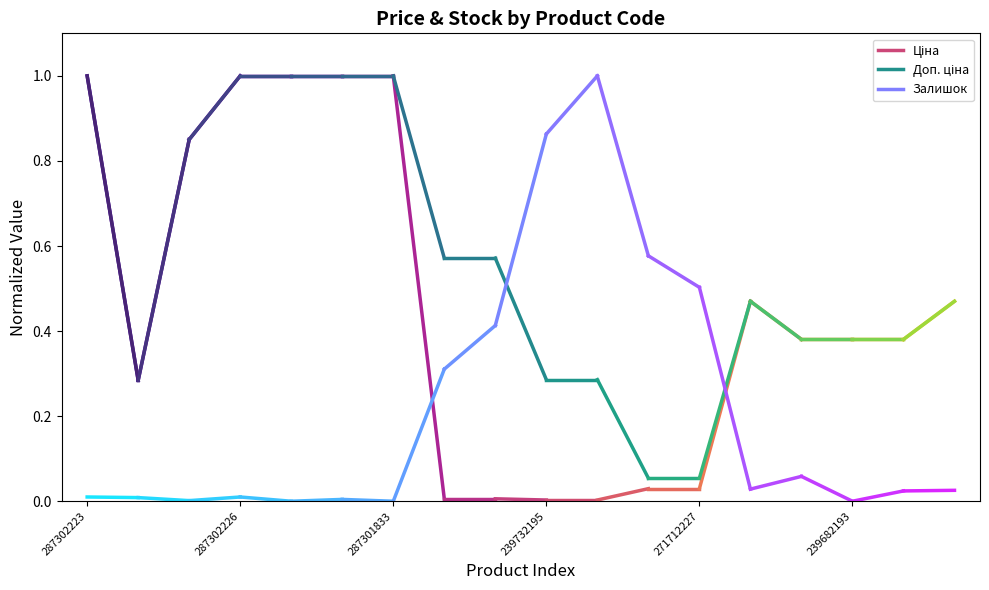

Is it true that Ціна equals 0.1 at 287302226?

False